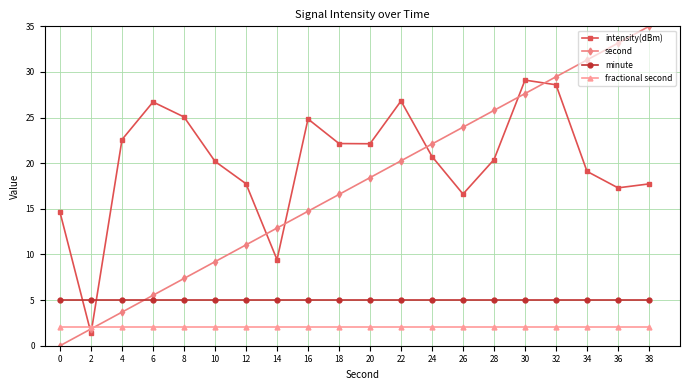

Which series has the largest range (max minus min)?

second